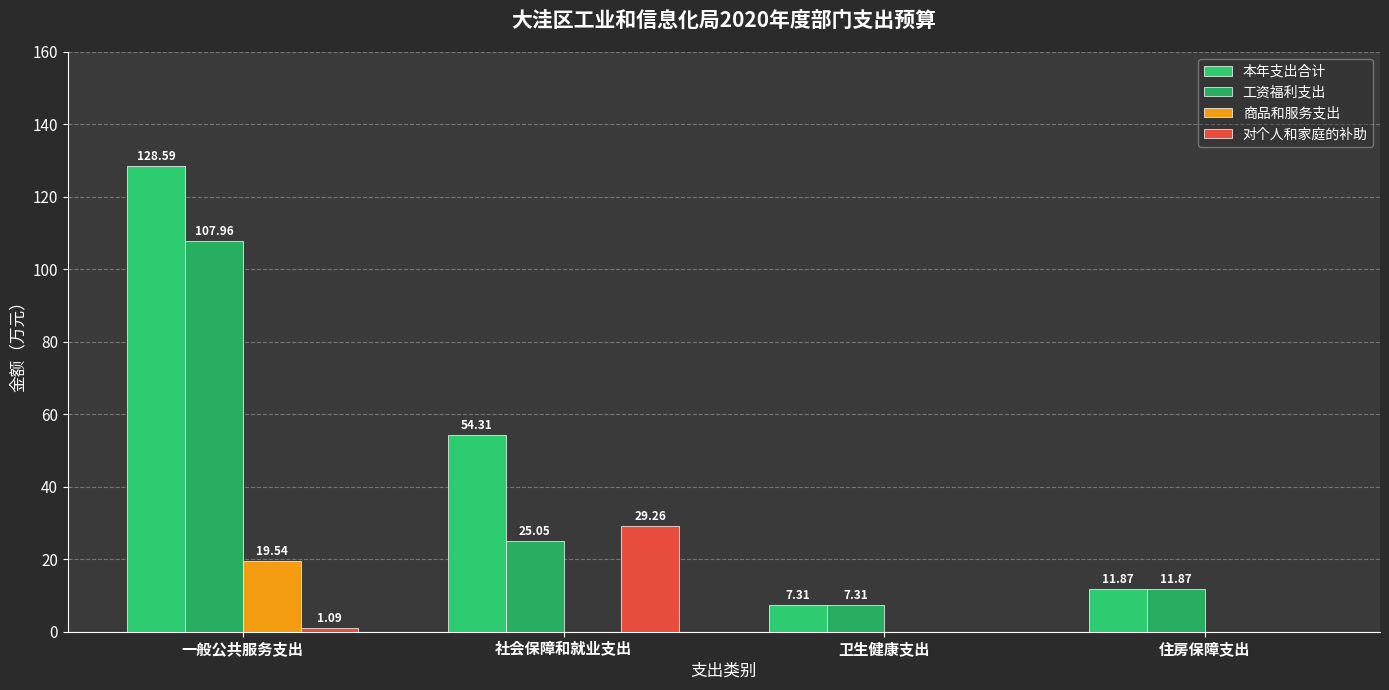

Which series has the largest total across all categories?

本年支出合计